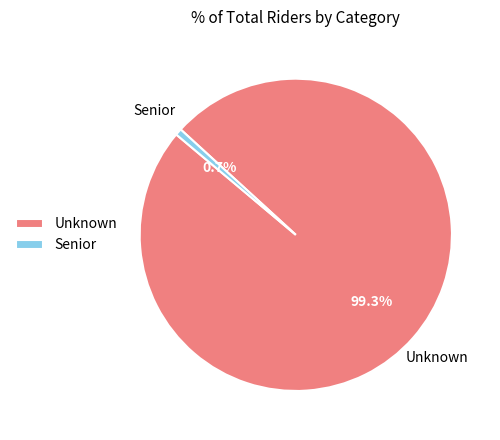

What is the largest slice in the pie chart?

Unknown